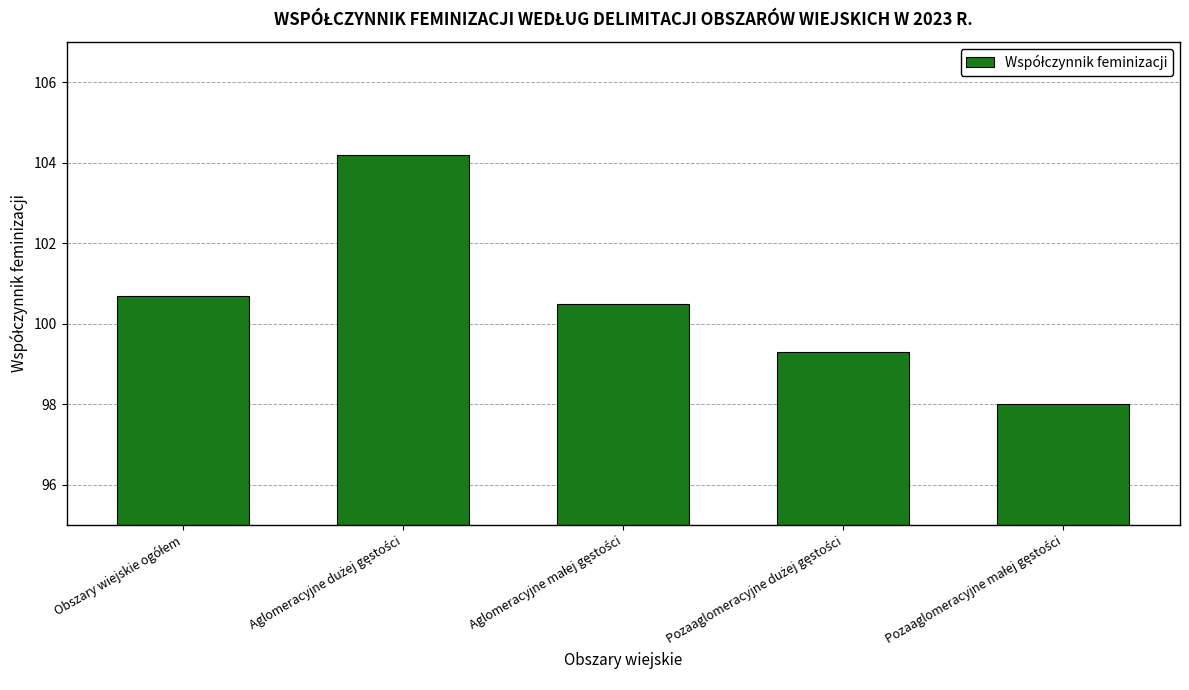

What is the minimum value shown in the chart?

98.0